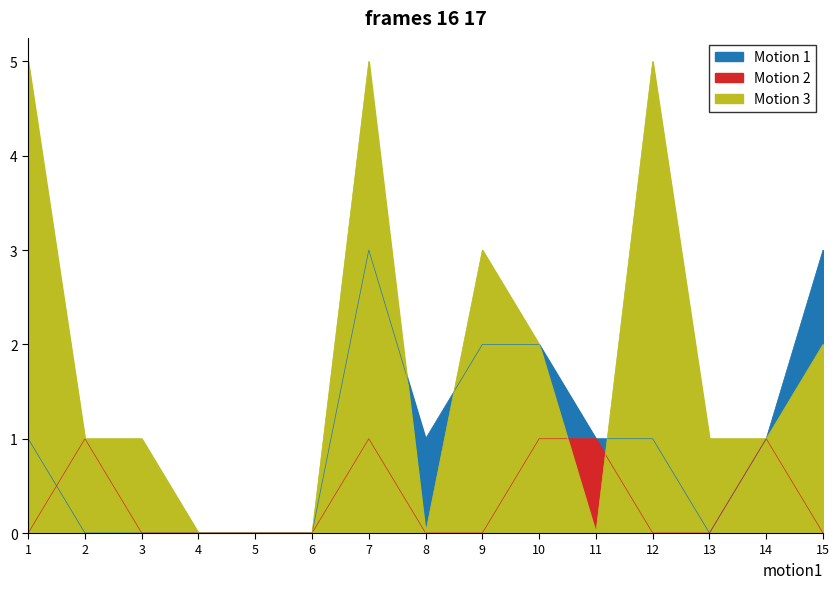

Which series has the largest total across all categories?

Ausland Frauen